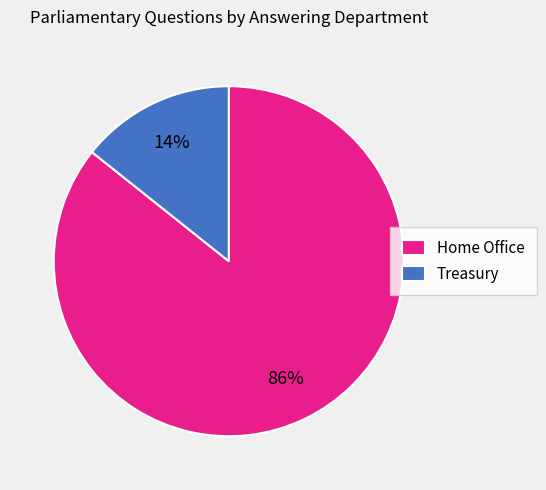

Which has a higher value, Home Office or Treasury?

Home Office